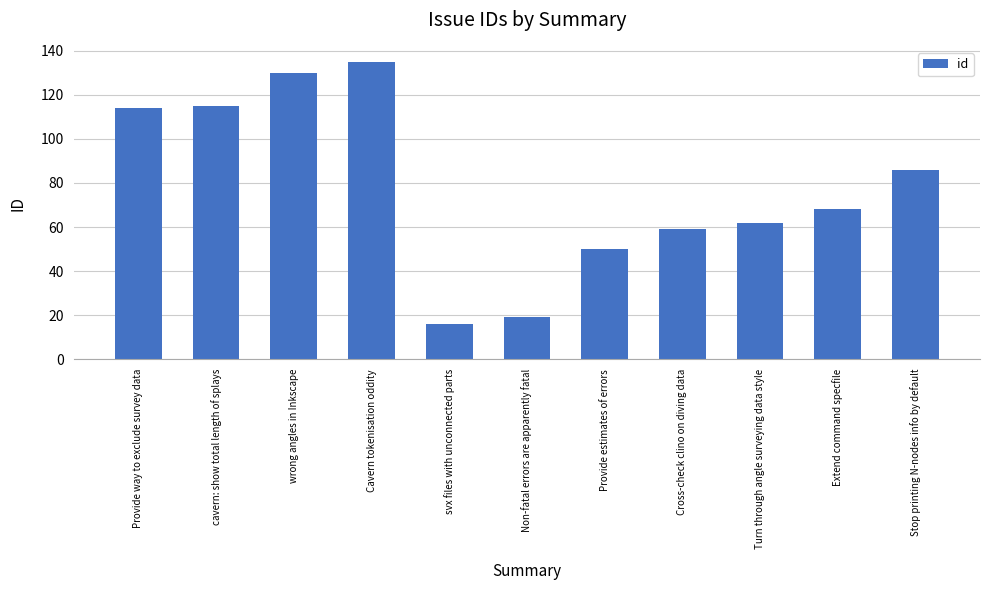

What is the label of the 10th bar from the right?

cavern: show total length of splays